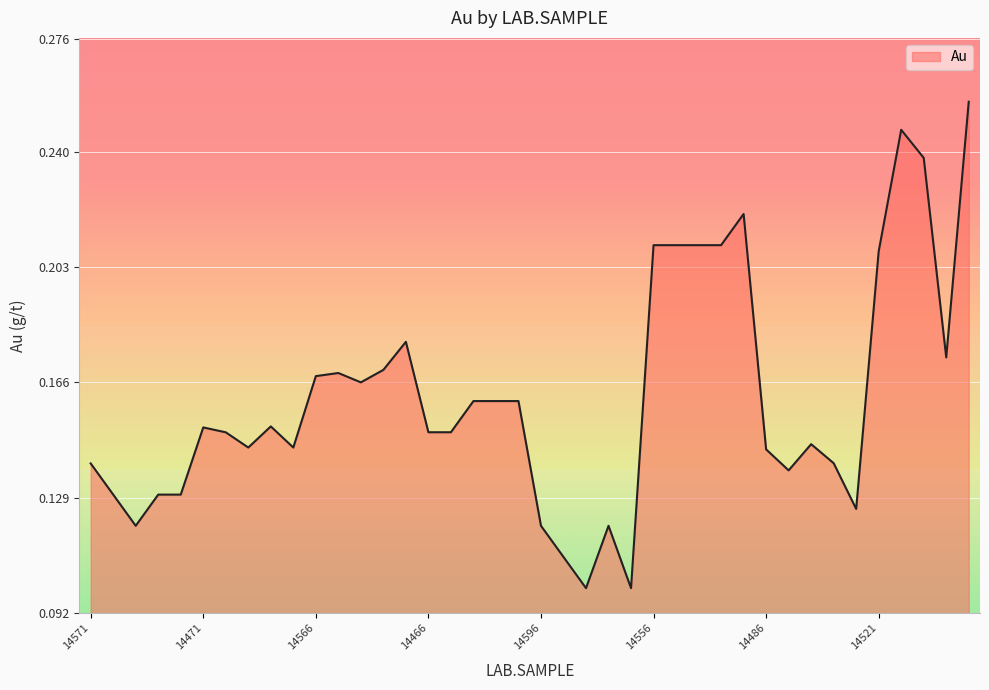

Does the chart have visible grid lines?

Yes